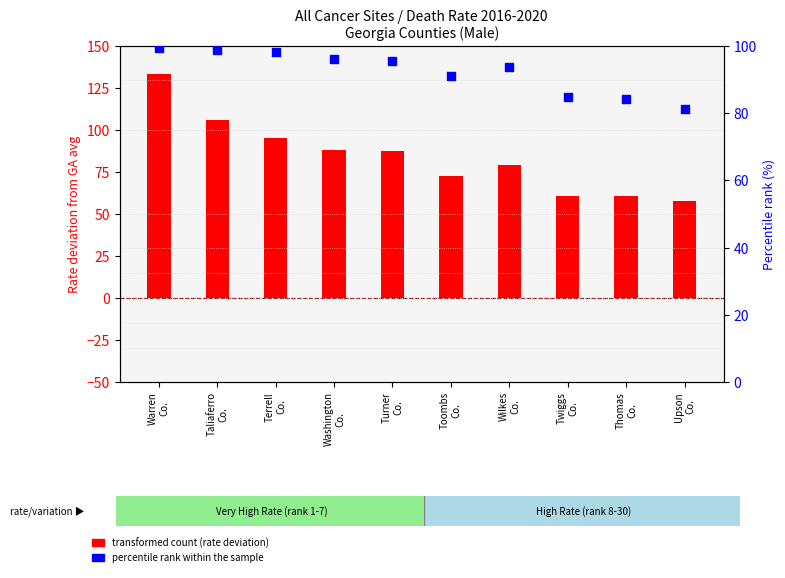

What is the total value across all series at Twiggs
Co.?

145.9